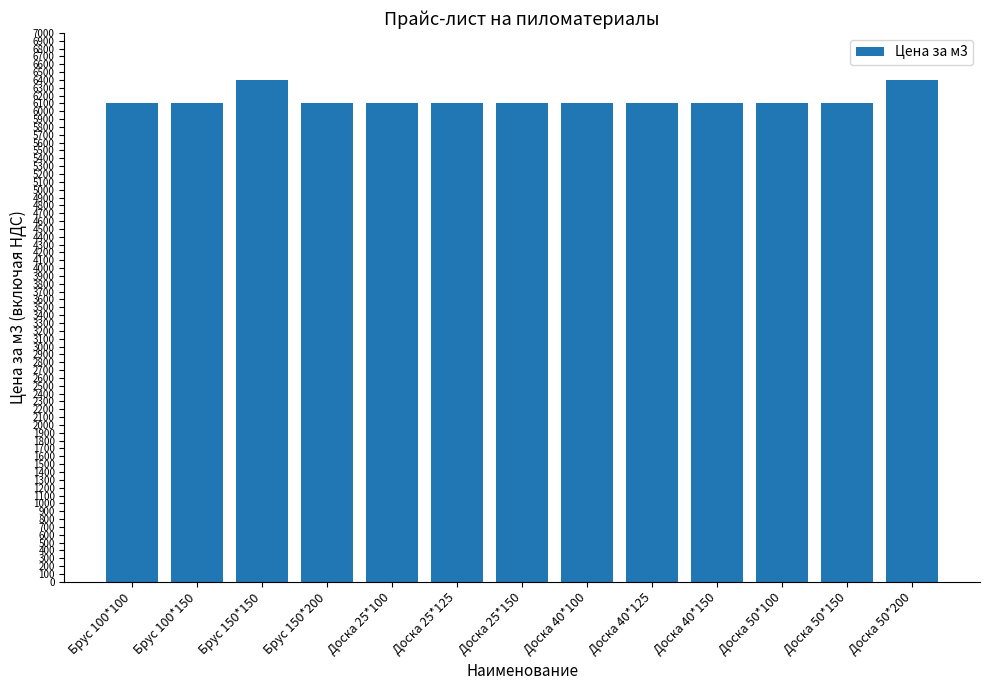

What is the maximum value shown in the chart?

6400